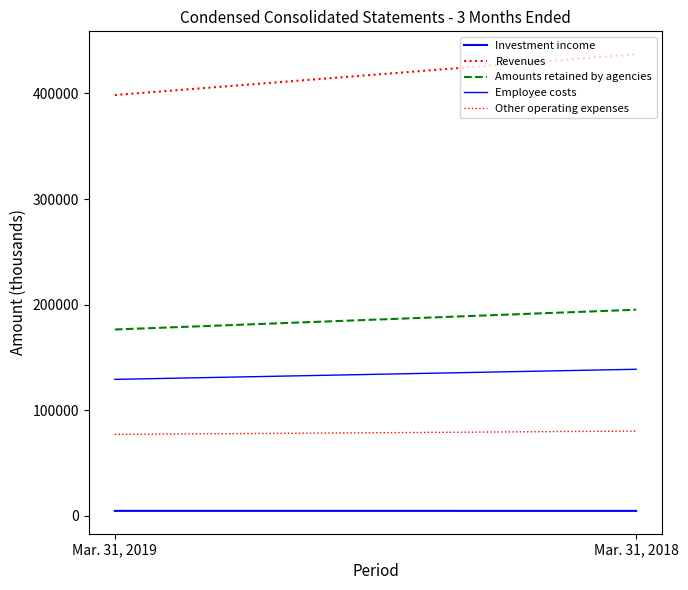

Reading left to right, extract all data points from this chart.

Investment income: 4724	4704
Revenues: 398519	437230
Amounts retained by agencies: 176494	195207
Employee costs: 129256	138822
Other operating expenses: 77155	80267